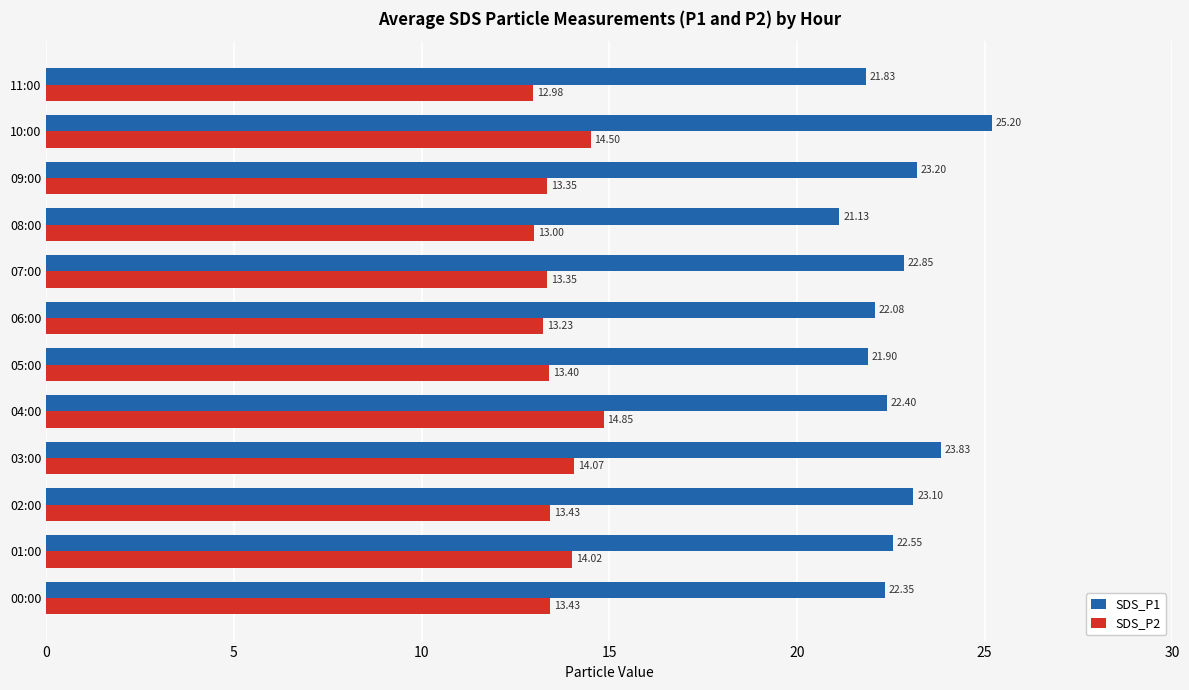

Which category has the highest value in the SDS_P2 series?

04:00